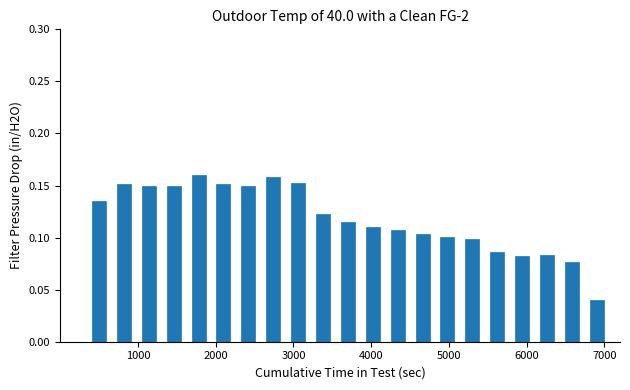

Count the values in the range 0 to 1.

21